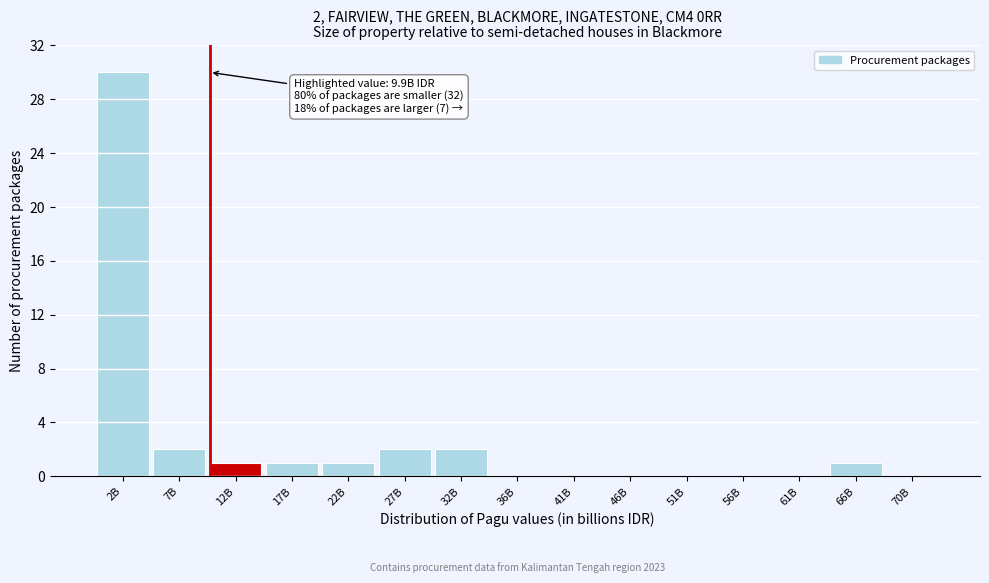

Reading left to right, transcribe all the data shown in this chart.

2B=30	7B=2	12B=1	17B=1	22B=1	27B=2	32B=2	36B=0	41B=0	46B=0	51B=0	56B=0	61B=0	66B=1	70B=0